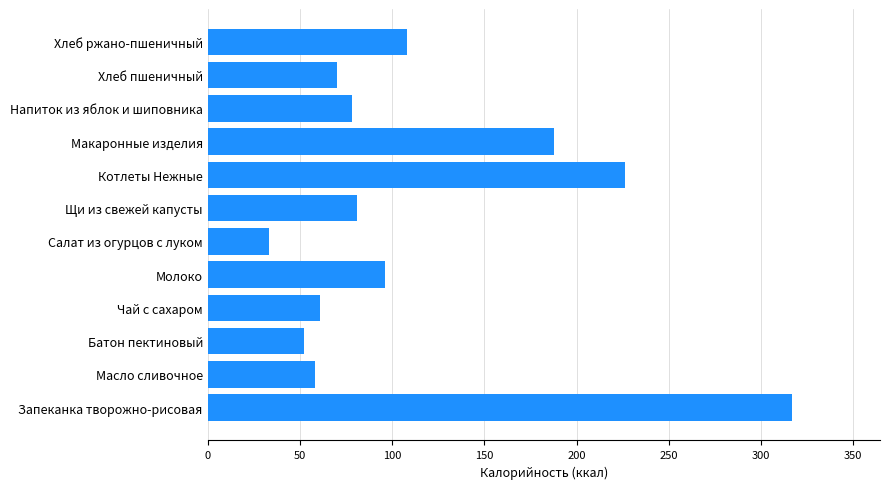

Reading bottom to top, extract all data points from this chart.

317	58	52	61	96	33	81	226	188	78	70	108